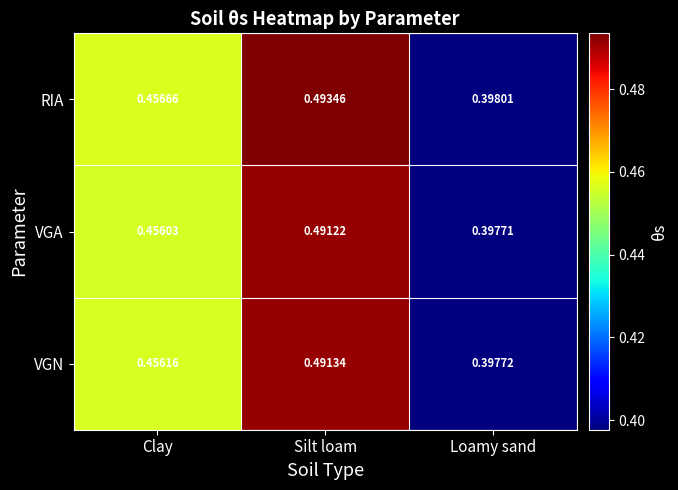

Count the number of categories in the chart.

3